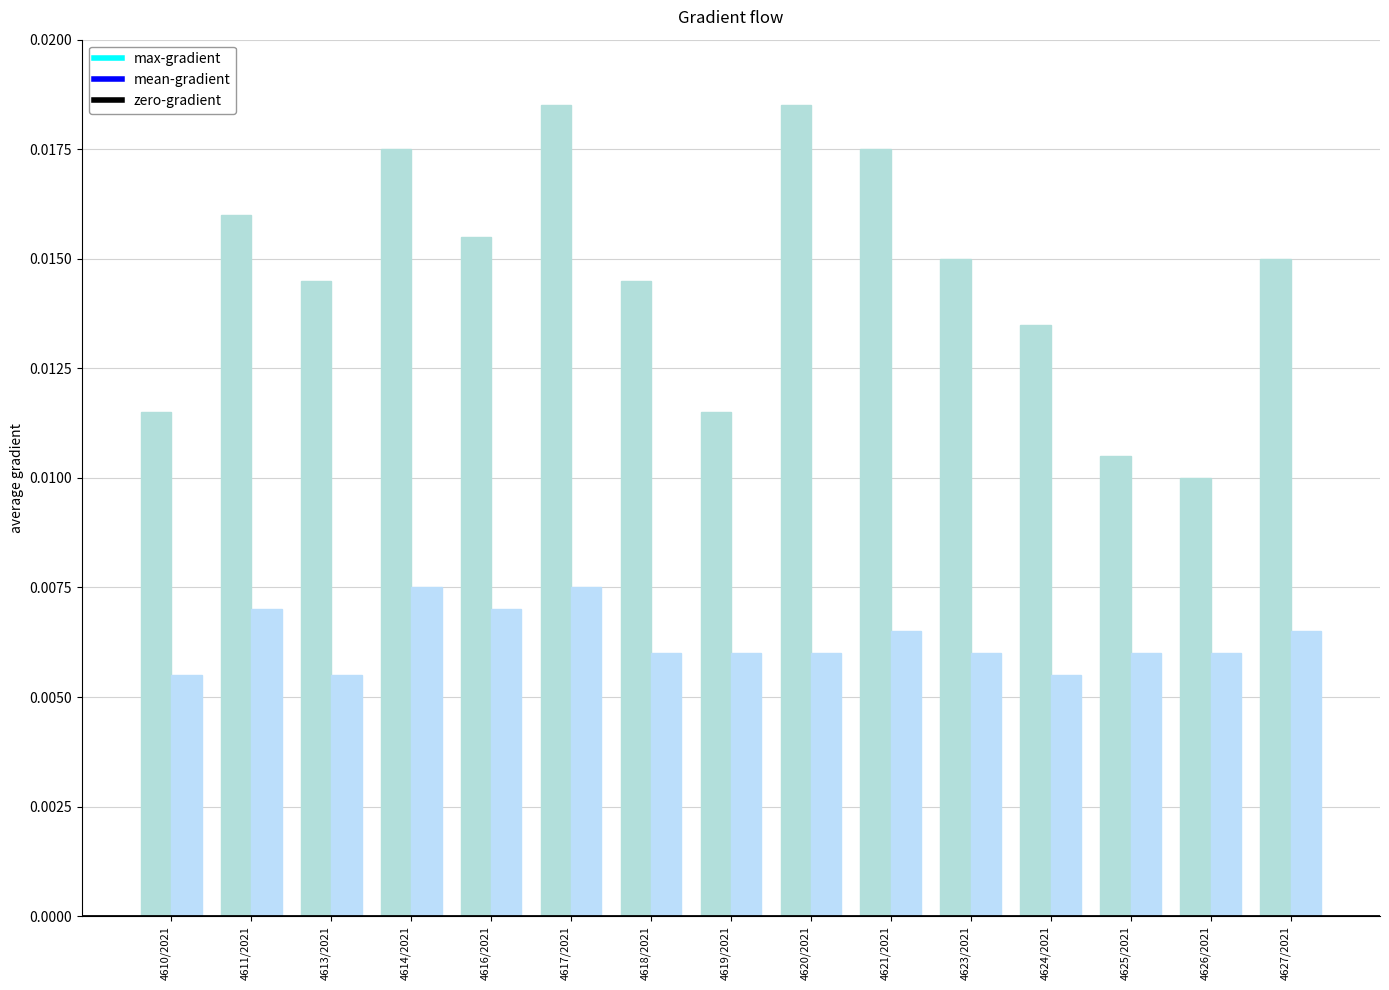

Reading left to right, what are all the values shown in this chart?

max-gradient (Umelecka kvalita): 4610/2021=0.0	4611/2021=0.0	4613/2021=0.0	4614/2021=0.0	4616/2021=0.0	4617/2021=0.0	4618/2021=0.0	4619/2021=0.0	4620/2021=0.0	4621/2021=0.0	4623/2021=0.0	4624/2021=0.0	4625/2021=0.0	4626/2021=0.0	4627/2021=0.0
mean-gradient (Personalni zajisteni): 4610/2021=0.0	4611/2021=0.0	4613/2021=0.0	4614/2021=0.0	4616/2021=0.0	4617/2021=0.0	4618/2021=0.0	4619/2021=0.0	4620/2021=0.0	4621/2021=0.0	4623/2021=0.0	4624/2021=0.0	4625/2021=0.0	4626/2021=0.0	4627/2021=0.0